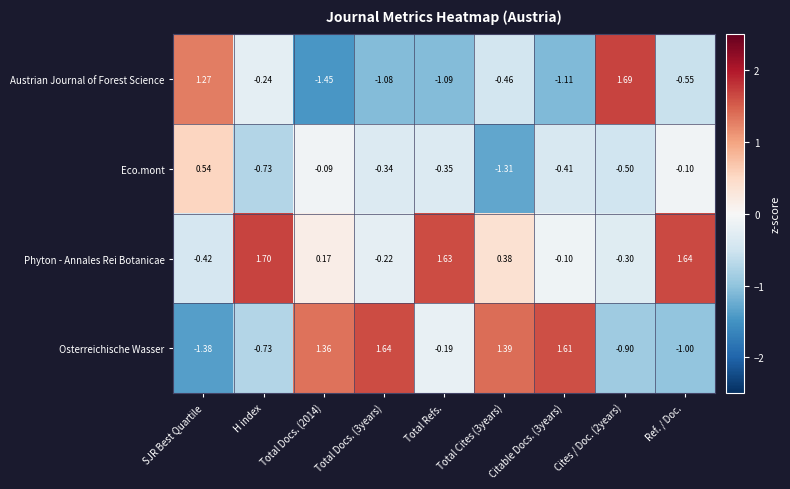

What is the difference between the highest and lowest values at H index?

2.4